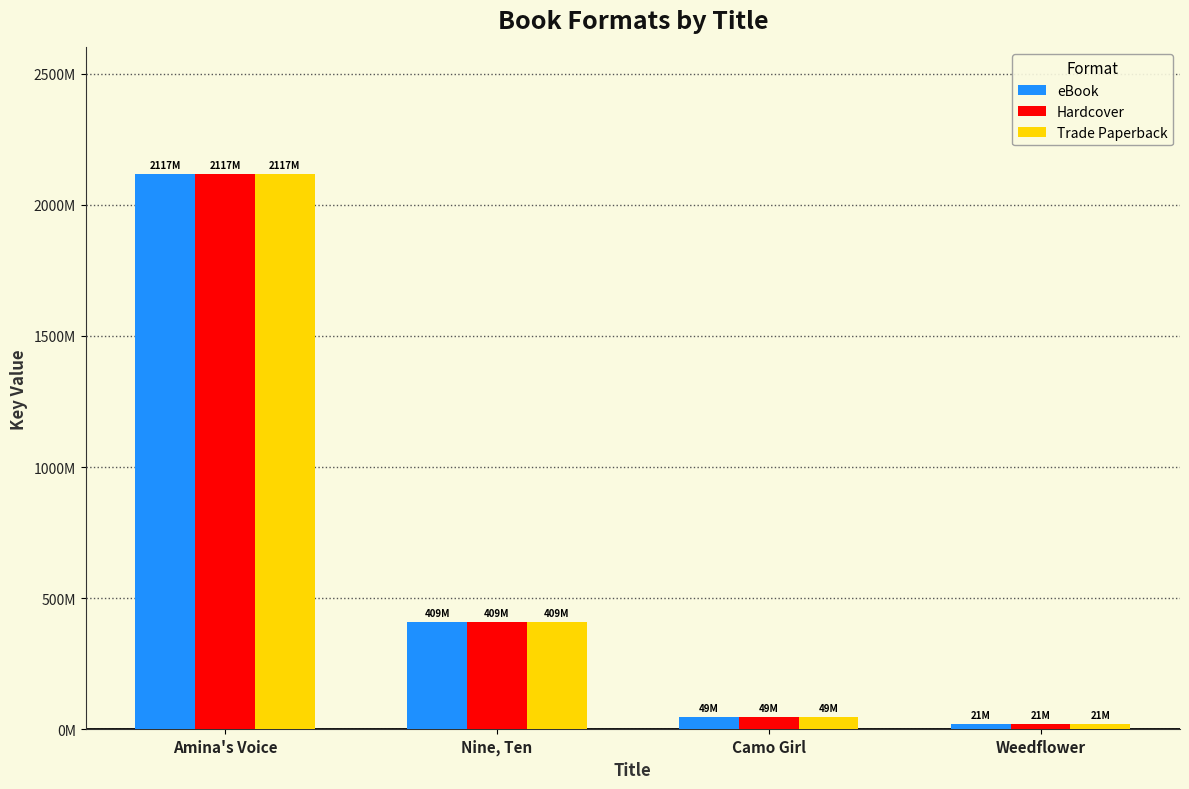

What are all the series names shown in the legend?

eBook, Hardcover, Trade Paperback